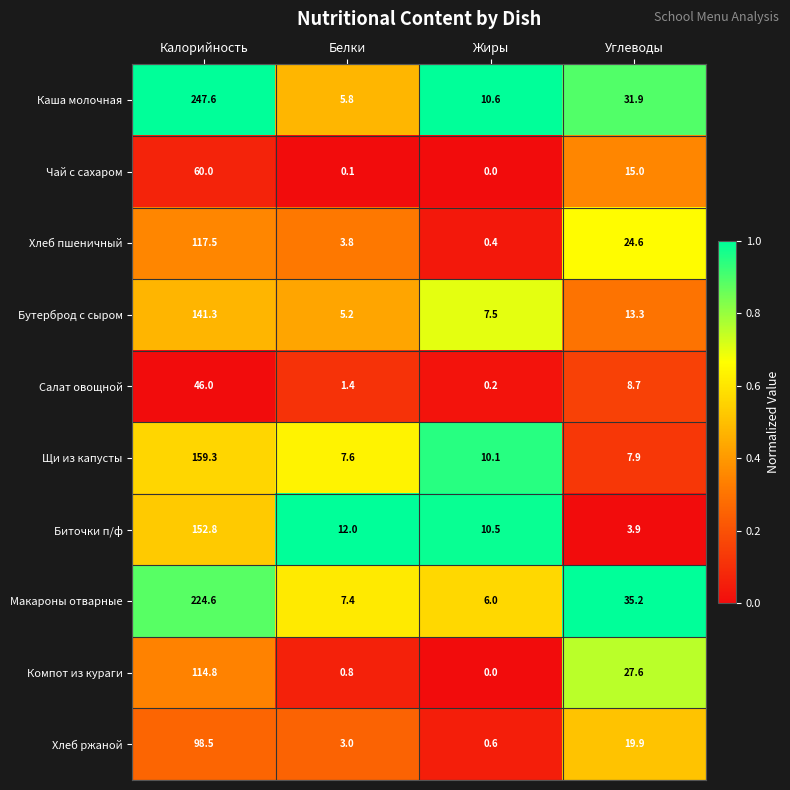

True or false: Каша молочная has a value of 44.9 at Углеводы.

False